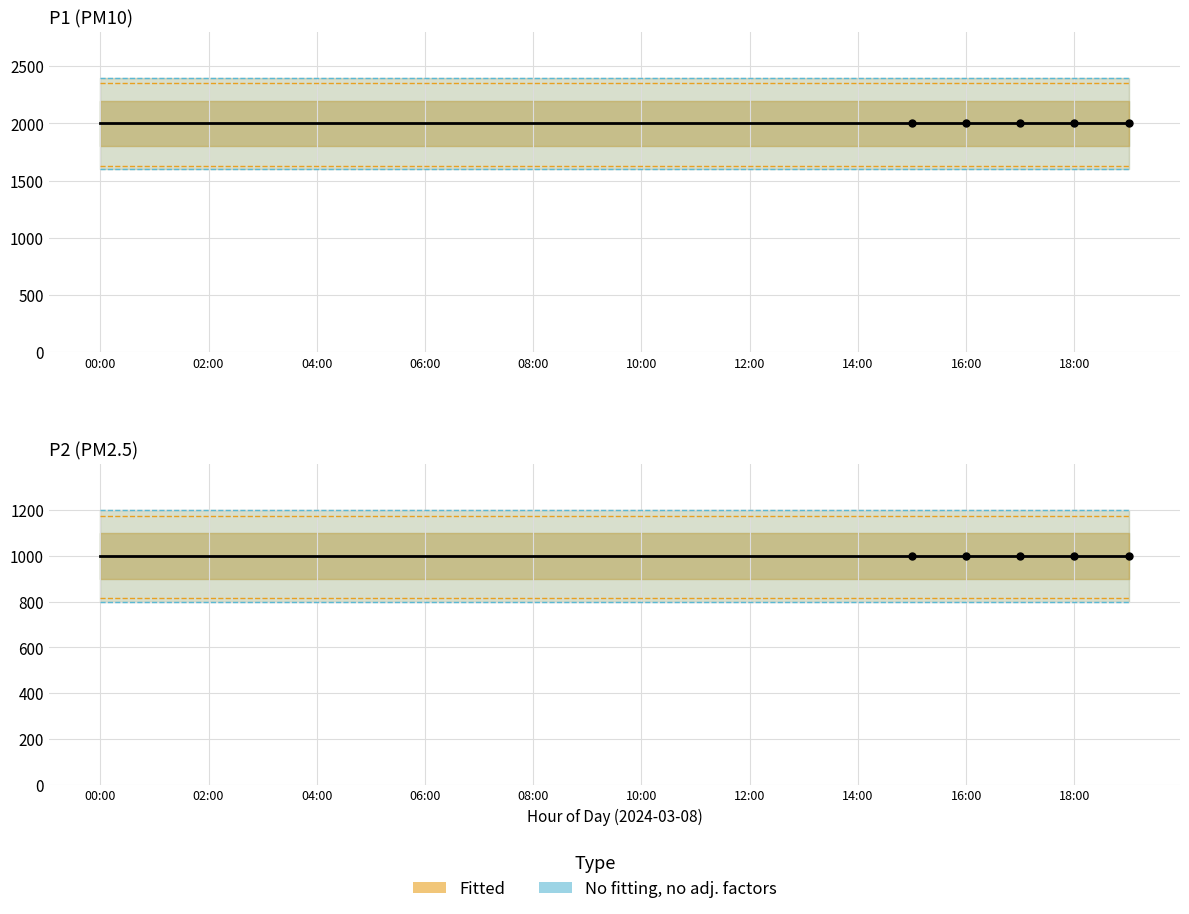

Where is P2 observed nearest to the value 999?

00:00